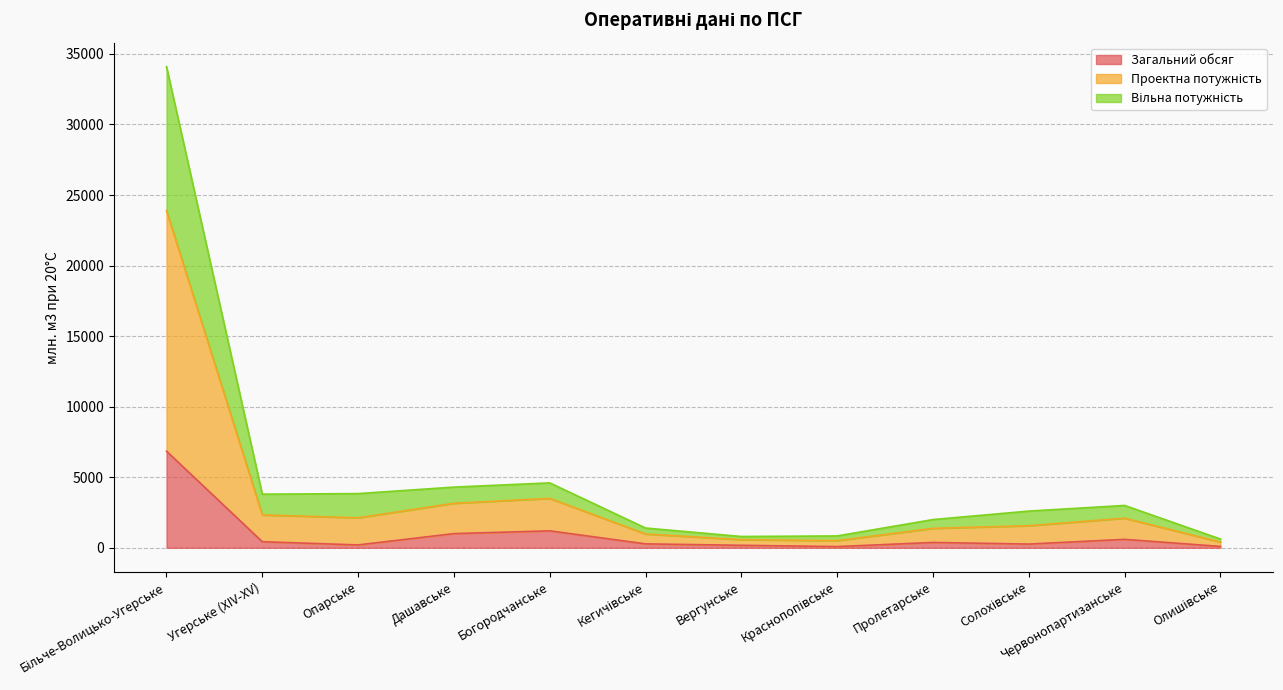

True or false: Проектна потужність has more than 2 points higher than both neighbors.

False